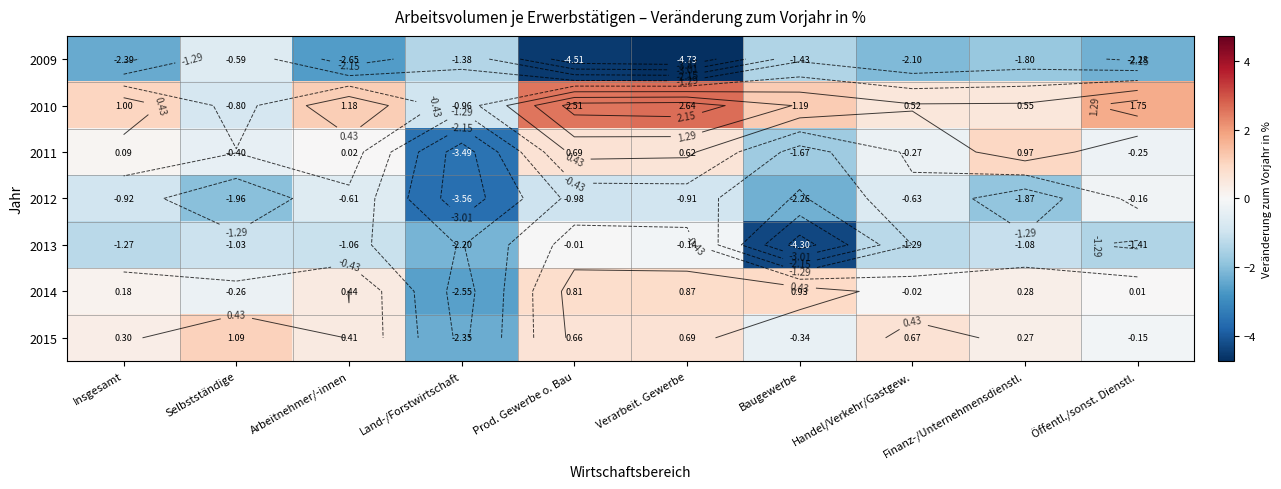

Between Handel/Verkehr/Gastgew. and Öffentl./sonst. Dienstl., which series saw the biggest shift?

2010